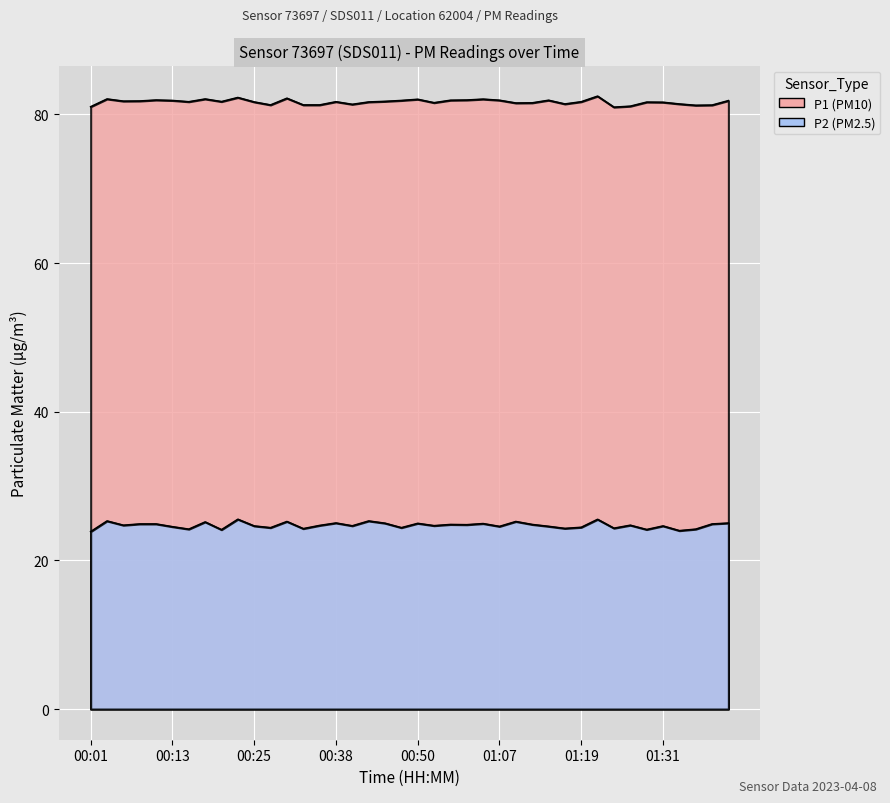

Which category has the lowest value in the P1 series?

01:24